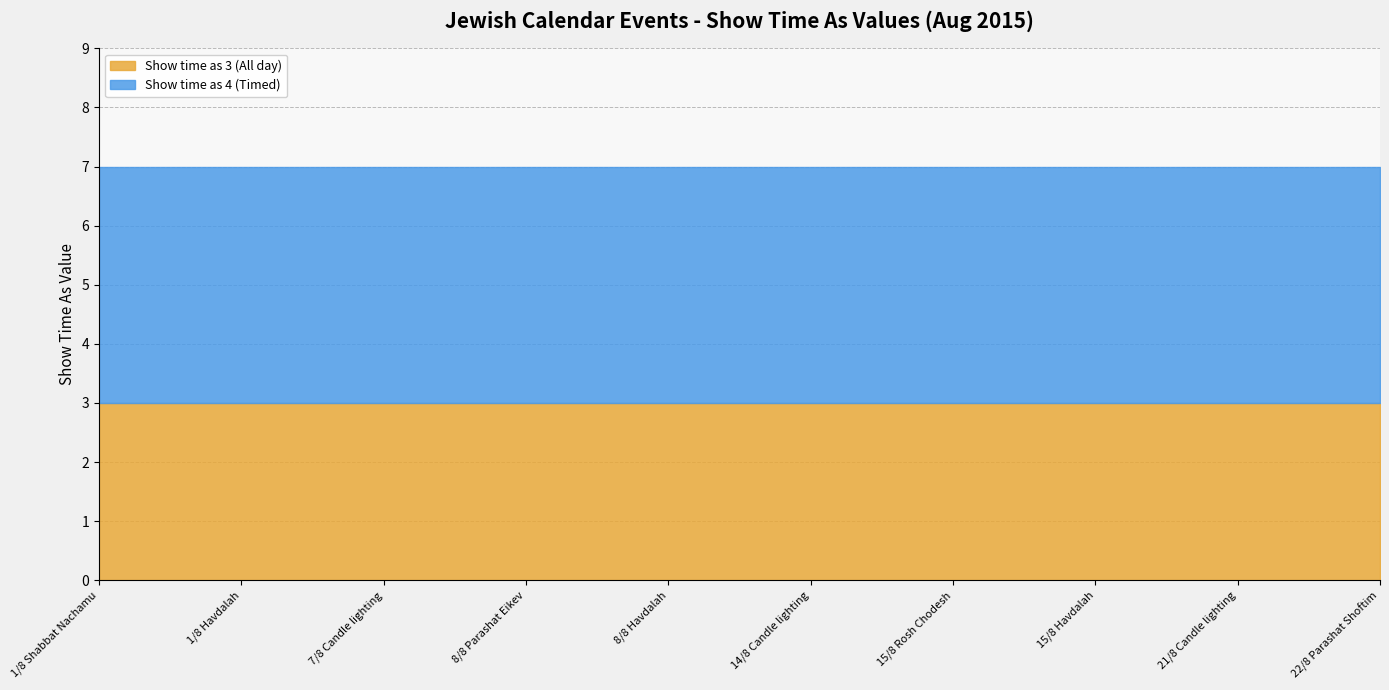

Which series has the largest range (max minus min)?

Show time as 3 (All day)